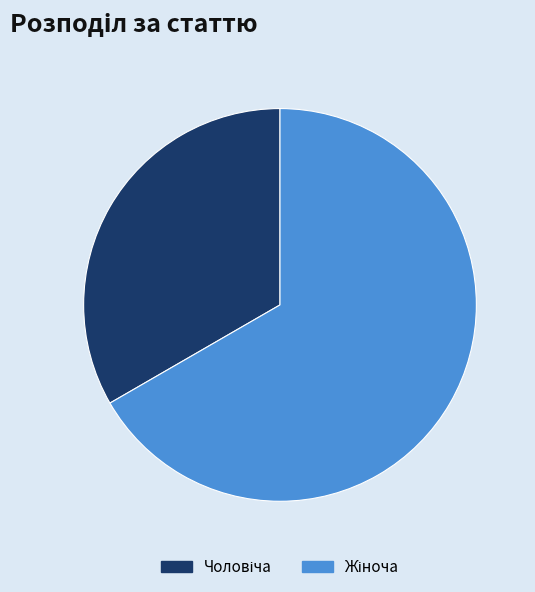

Does any single category account for the majority?

Yes